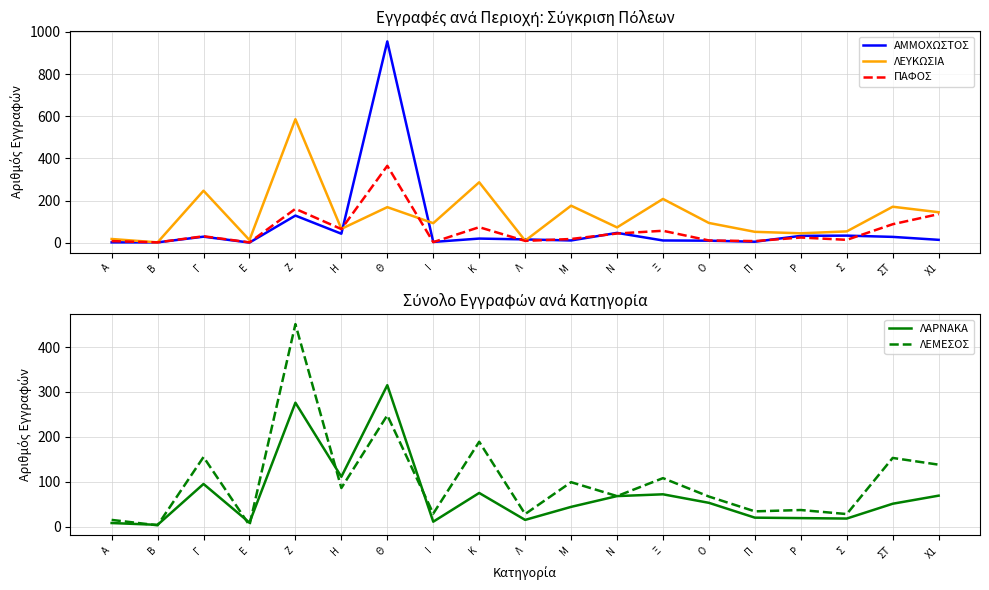

How many intersections are there between ΠΑΦΟΣ and ΑΜΜΟΧΩΣΤΟΣ?

8